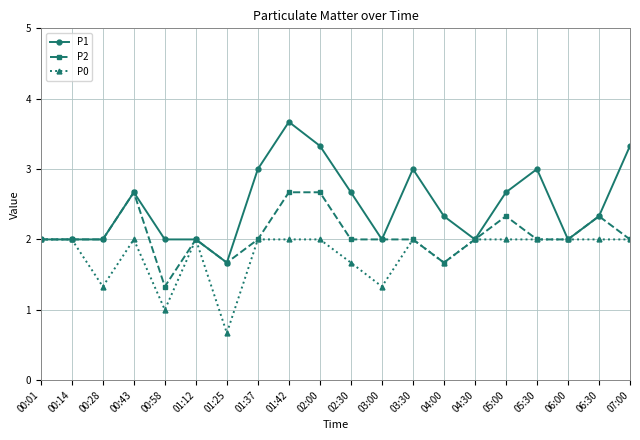

Which series has the largest range (max minus min)?

P1